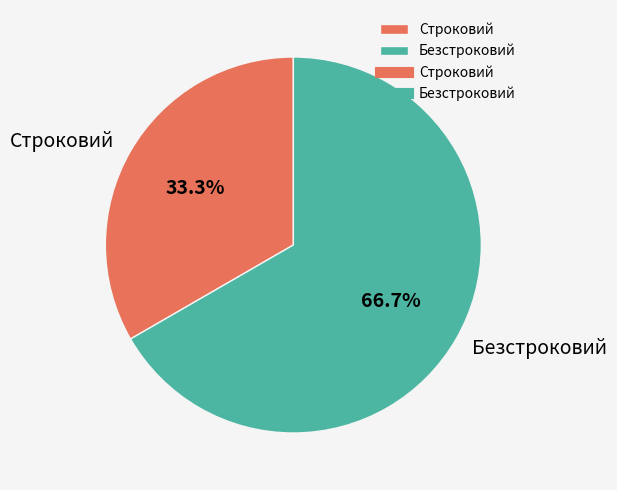

What percentage is the Безстроковий slice, to the nearest percent?

67%